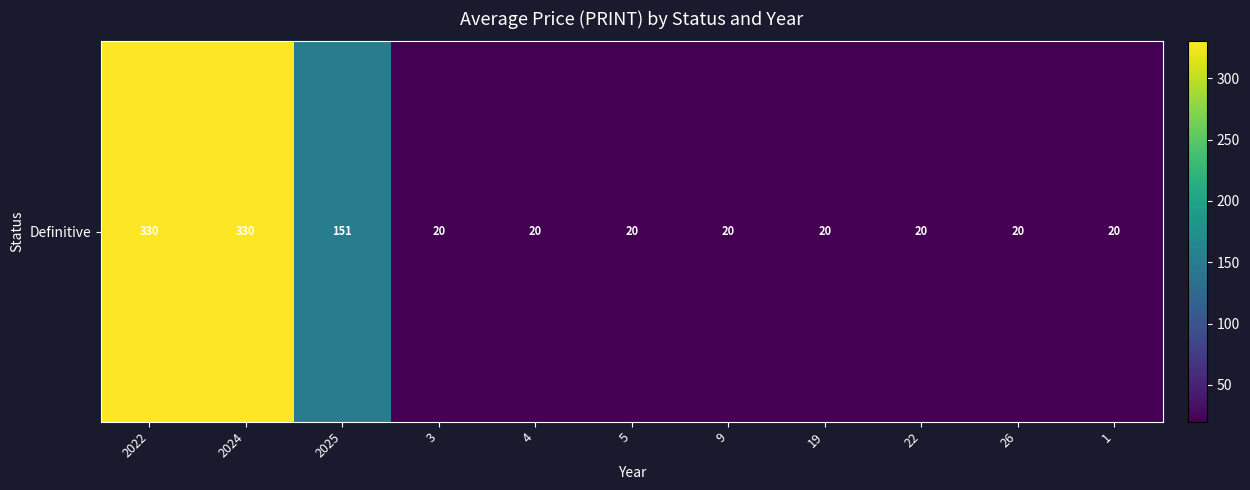

At which category does the chart reach its minimum across all series?

3